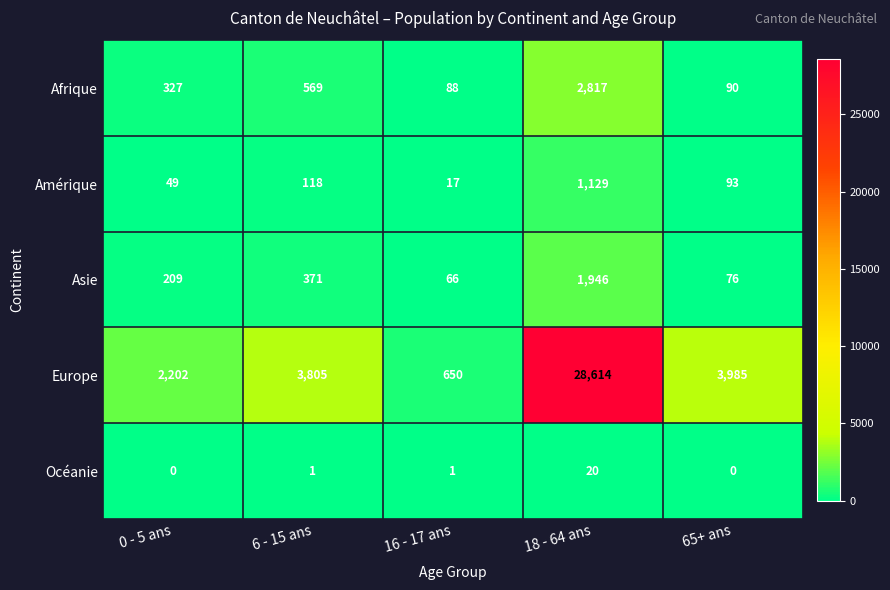

How many data points does each series have?

5